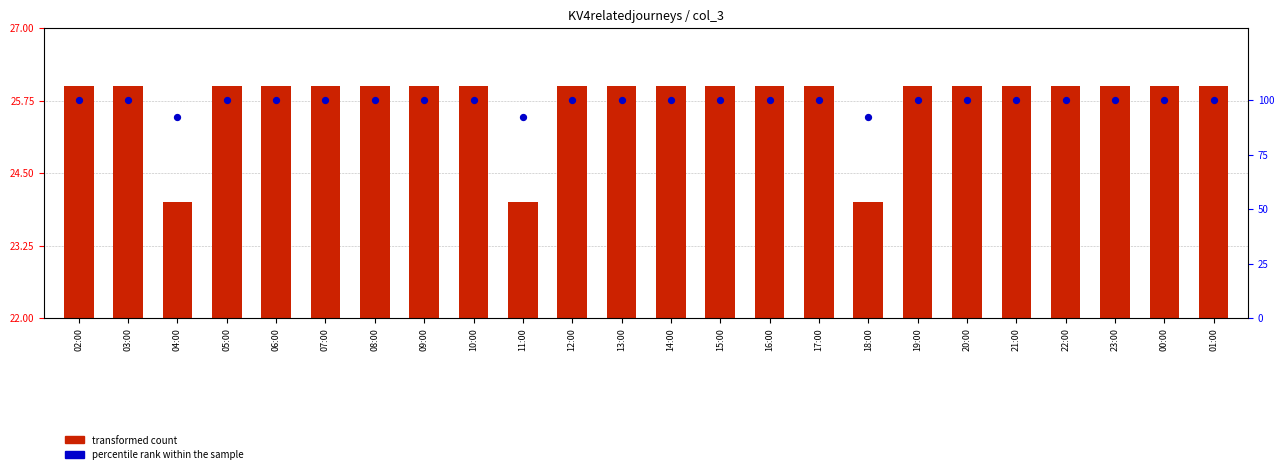

Which series reaches the maximum Y coordinate?

percentile rank within the sample